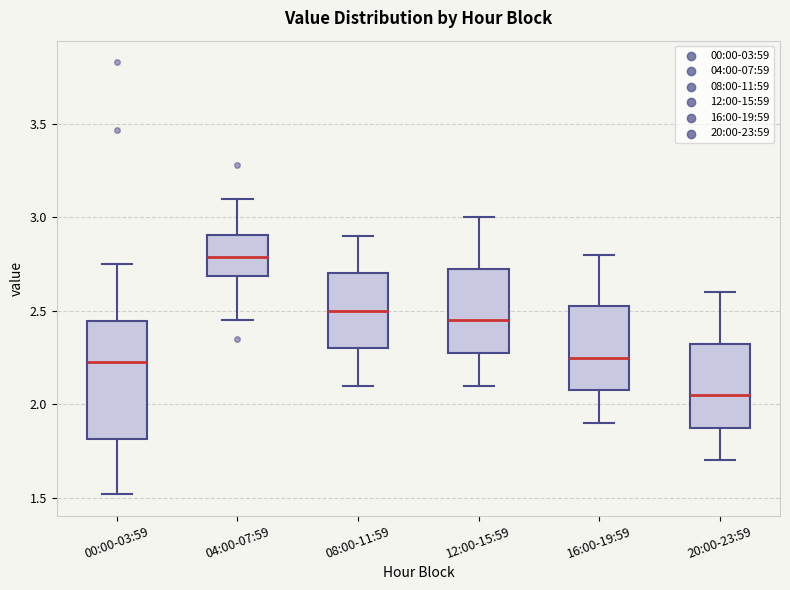

Reading left to right, read every box against the y-axis: the position of its median line, the range the box covers, and the ends of its whiskers. The values are not printed on the chart, so give them approximately, as read against the axis.

00:00-03:59: median 2.25, box 1.80 to 2.45, whiskers 1.50 to 2.75
04:00-07:59: median 2.80, box 2.70 to 2.90, whiskers 2.45 to 3.10
08:00-11:59: median 2.50, box 2.30 to 2.70, whiskers 2.10 to 2.90
12:00-15:59: median 2.45, box 2.30 to 2.75, whiskers 2.10 to 3.00
16:00-19:59: median 2.25, box 2.10 to 2.55, whiskers 1.90 to 2.80
20:00-23:59: median 2.05, box 1.90 to 2.35, whiskers 1.70 to 2.60